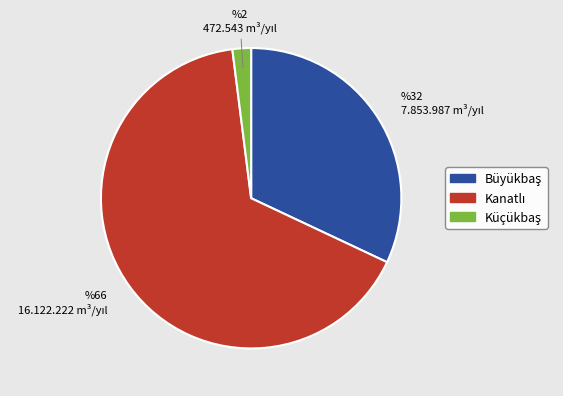

Is there a majority slice in this chart?

Yes